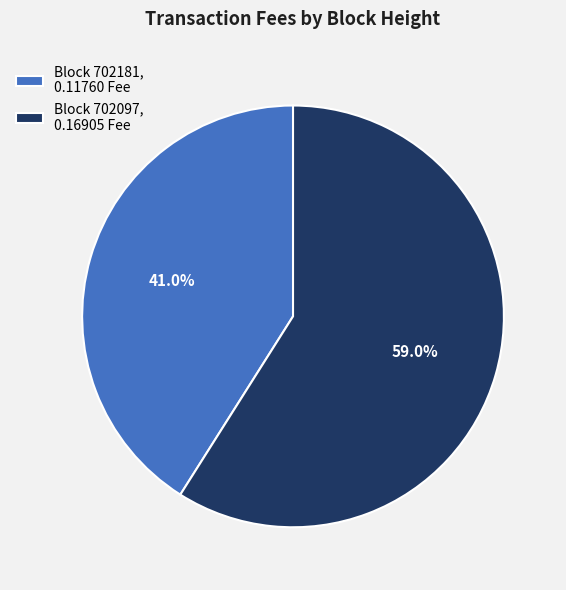

Which category accounts for the majority?

Block 702097, 0.16905 Fee